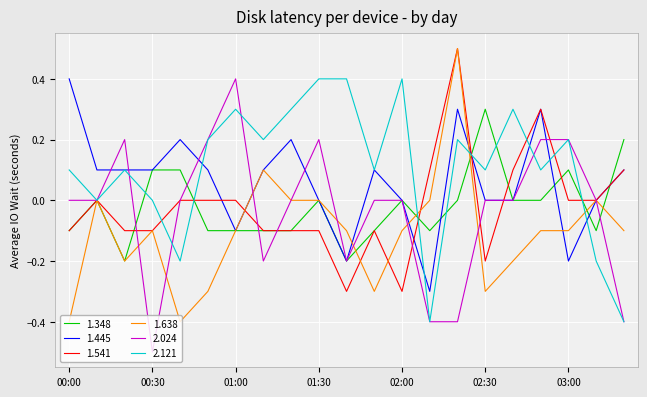

What is the maximum value shown in the chart?

0.5